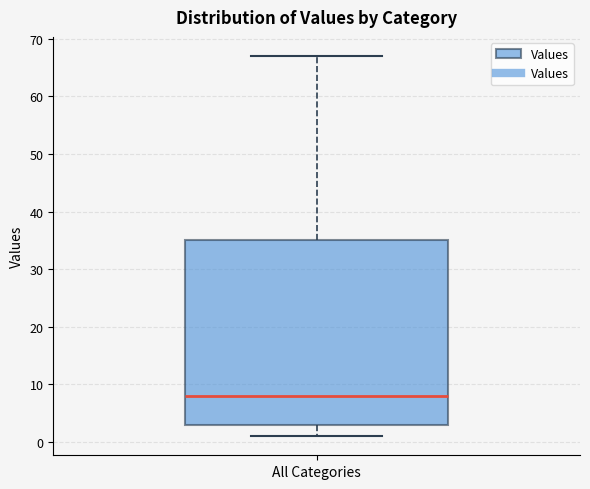

Read this box plot against the y-axis: the position of the median line, the range covered by the box, and the ends of both whiskers. The values are not printed on the chart, so give them approximately, as read against the axis.

median 8, box 3 to 35, whiskers 1 to 67